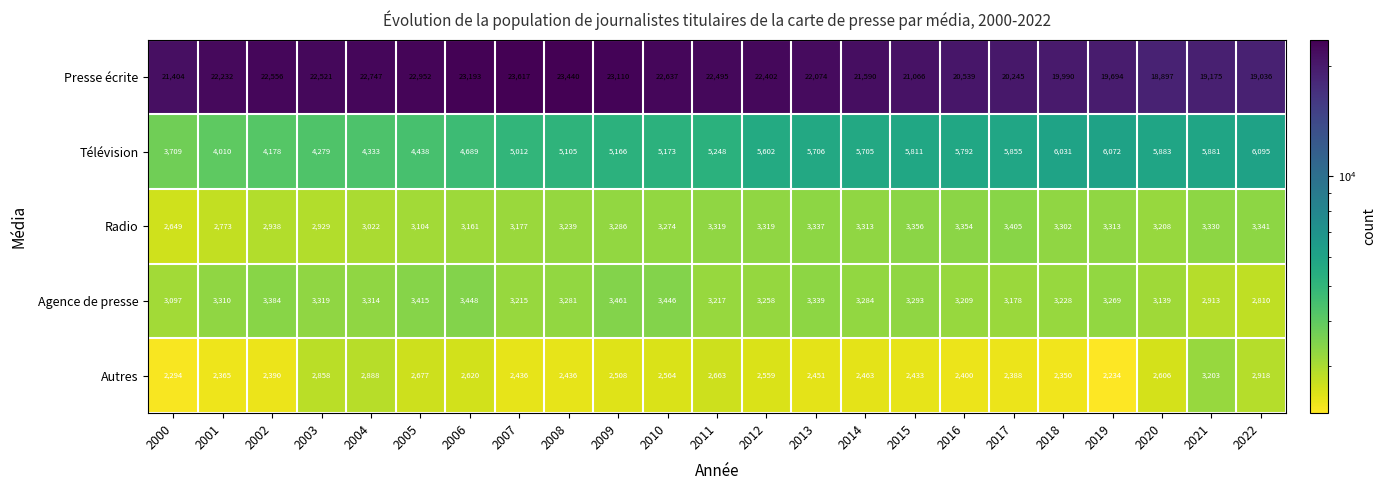

Between 2012 and 2022, which series saw the biggest shift?

Presse écrite